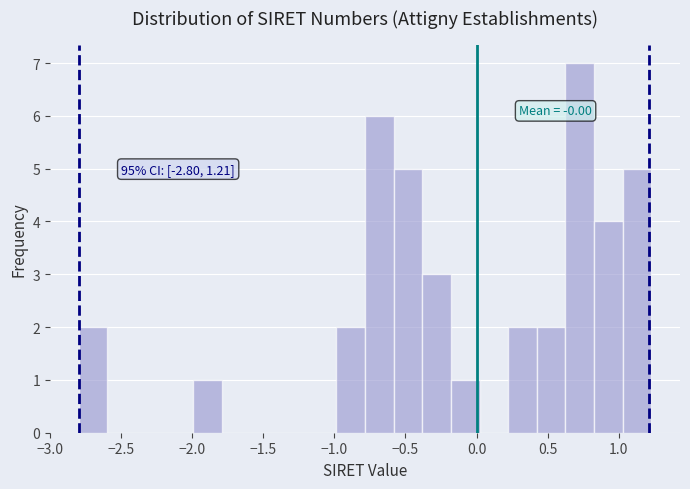

Which range on the x-axis has the tallest bar?

0.65 to 0.85